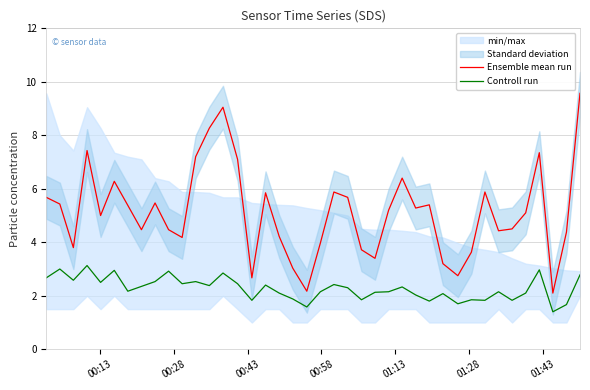

What are all the series names shown in the legend?

Ensemble mean run, Controll run